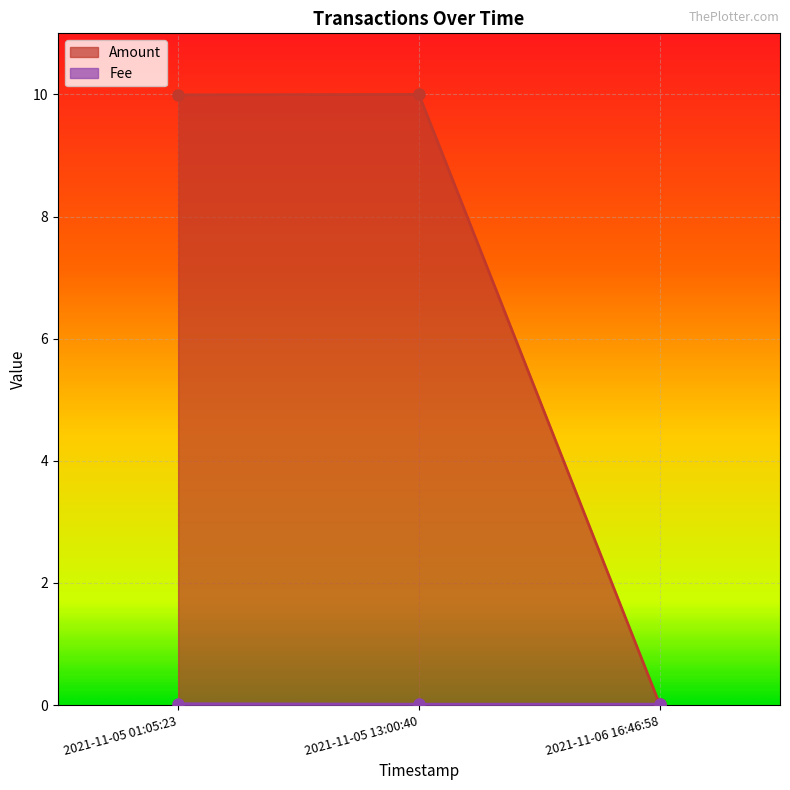

Which series changed the most between 2021-11-05 01:05:23 and 2021-11-05 13:00:40?

Amount